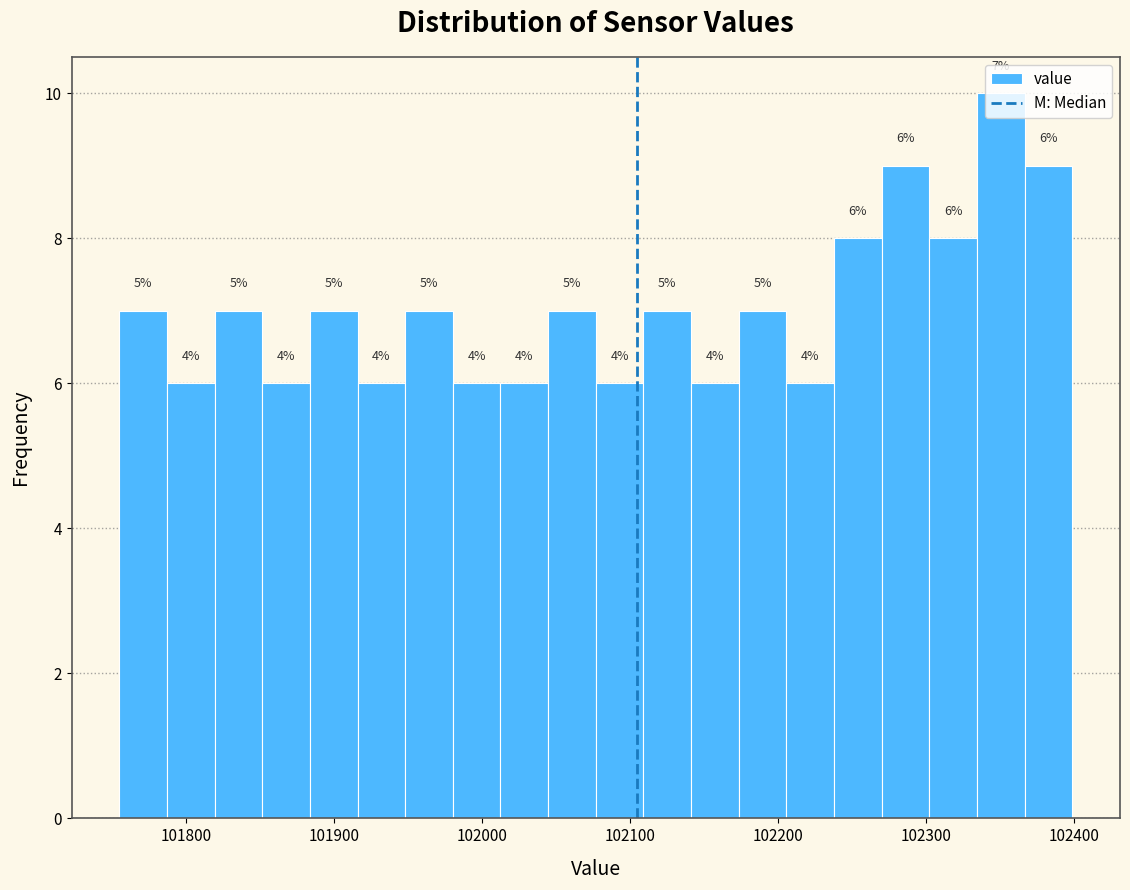

Read against the x-axis, roughly where is the centre of the tallest bar?

102350